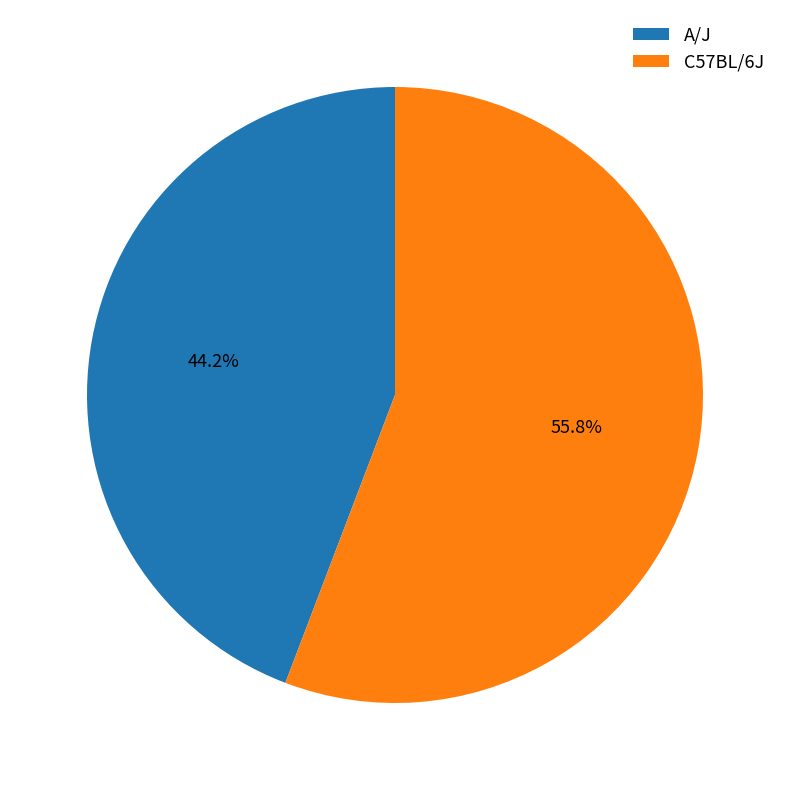

What is the ratio of the value at A/J to the value at C57BL/6J?

0.8